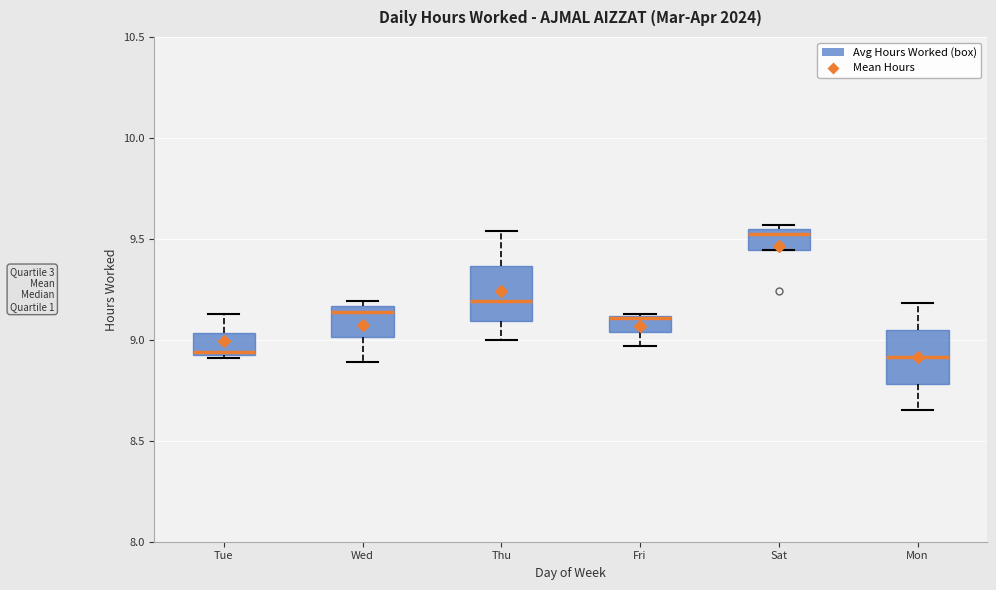

Reading left to right, read every box against the y-axis: the position of its median line, the range the box covers, and the ends of its whiskers. The values are not printed on the chart, so give them approximately, as read against the axis.

Tue: median 8.95, box 8.95 to 9.05, whiskers 8.90 to 9.15
Wed: median 9.15 (just below the box's upper edge), box 9.00 to 9.15, whiskers 8.90 to 9.20
Thu: median 9.20, box 9.10 to 9.35, whiskers 9.00 to 9.55
Fri: median 9.10, box 9.05 to 9.10, whiskers 8.95 to 9.15
Sat: median 9.55 (just below the box's upper edge), box 9.45 to 9.55, whiskers 9.45 to 9.55 (just above the box's upper edge)
Mon: median 8.90, box 8.80 to 9.05, whiskers 8.65 to 9.20